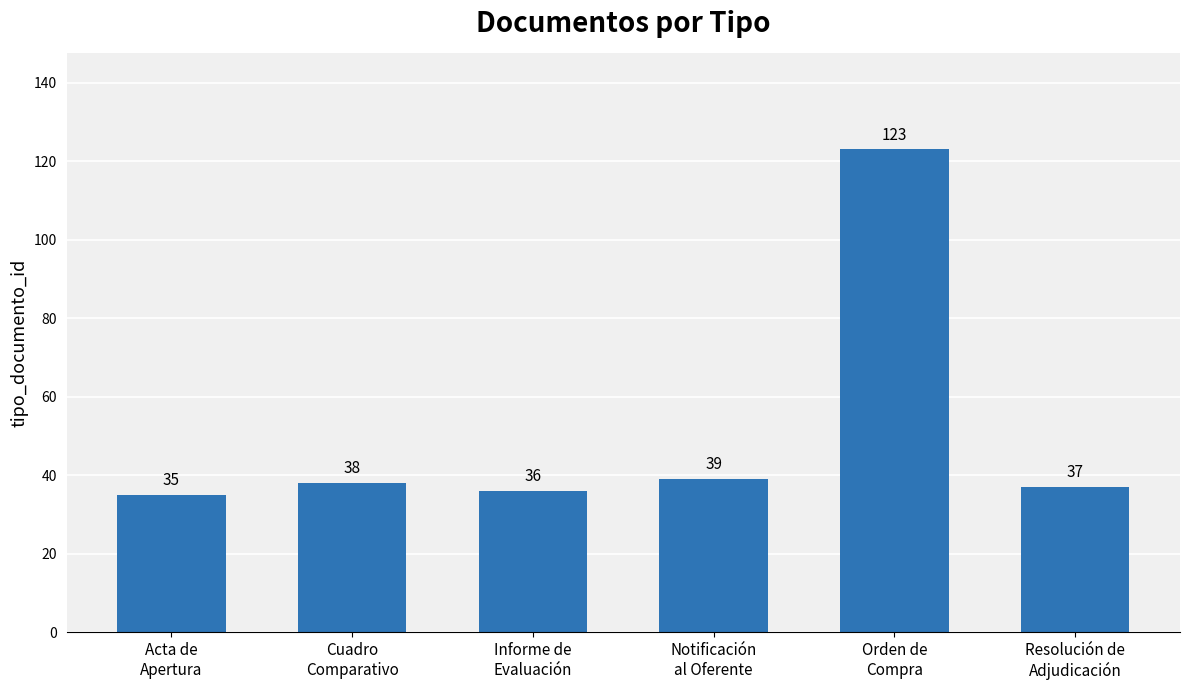

Approximately how many times larger is the value at Notificación
al Oferente compared to Orden de
Compra?

0.3